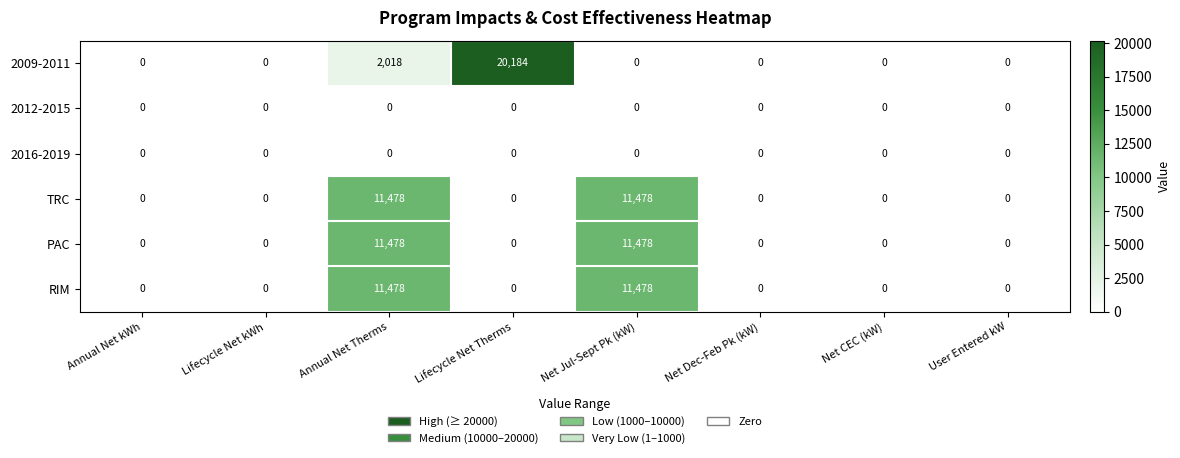

Count the TRC values in the range 0 to 11478.

8